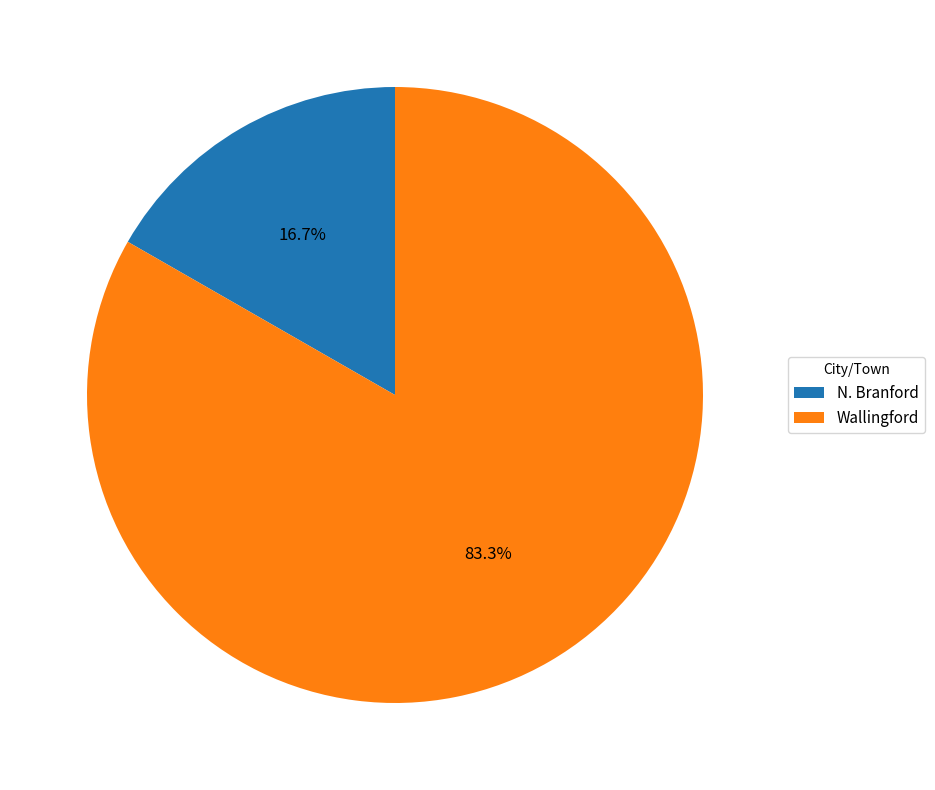

Do N. Branford and Wallingford together represent more than half of the pie?

Yes